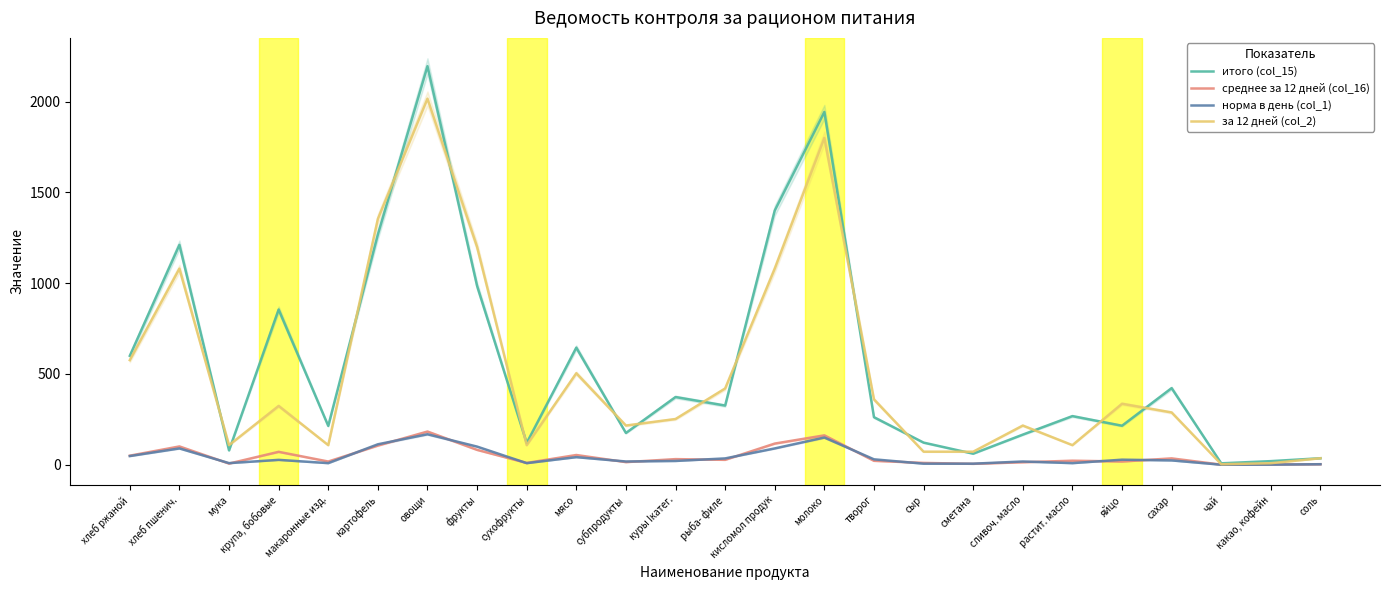

What is the difference between the норма в день (col_1) values at овощи and рыба- филе?

133.0